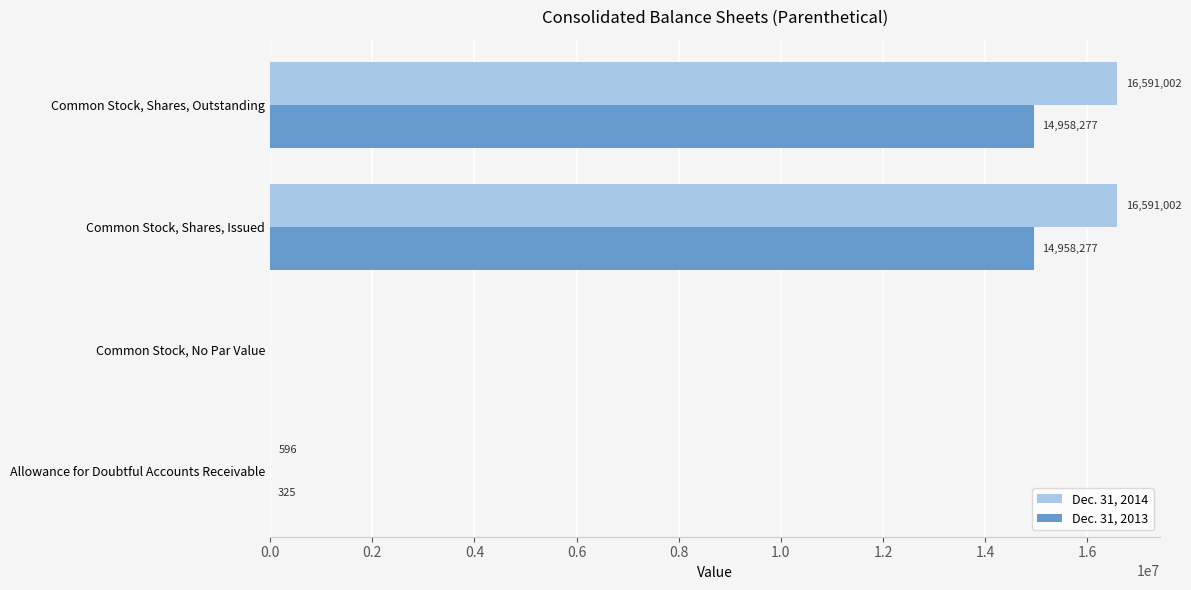

Which series has the largest total across all categories?

Dec. 31, 2014